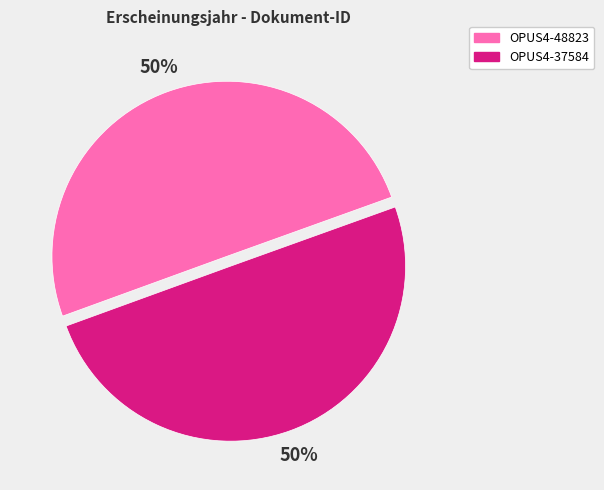

Count the number of slices in the pie.

2